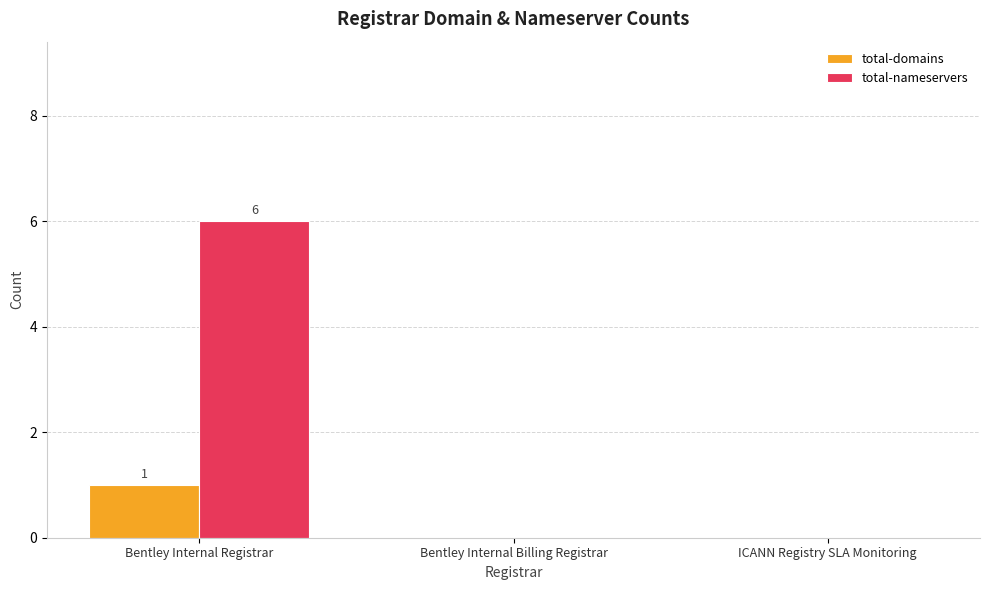

The total-nameservers series shows 0 at ICANN Registry SLA Monitoring. True or false?

True